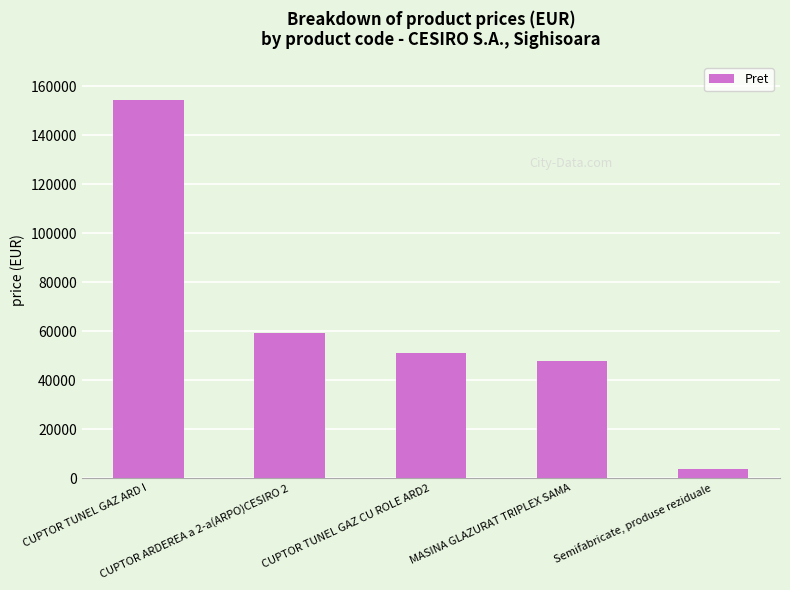

What is the value of the 3rd bar from the left?

50940